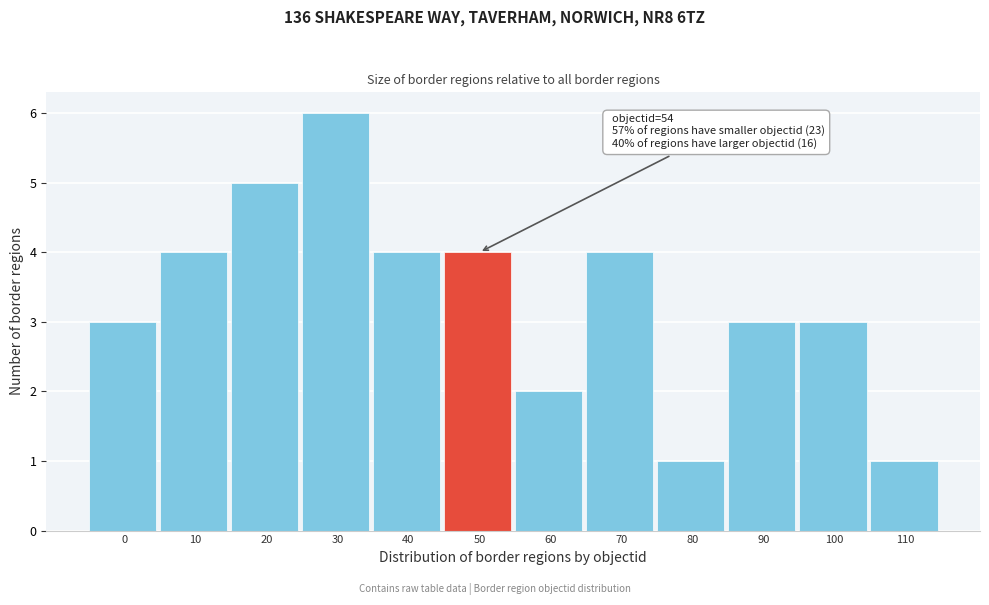

Reading left to right, list all the values displayed in this chart.

3	4	5	6	4	4	2	4	1	3	3	1